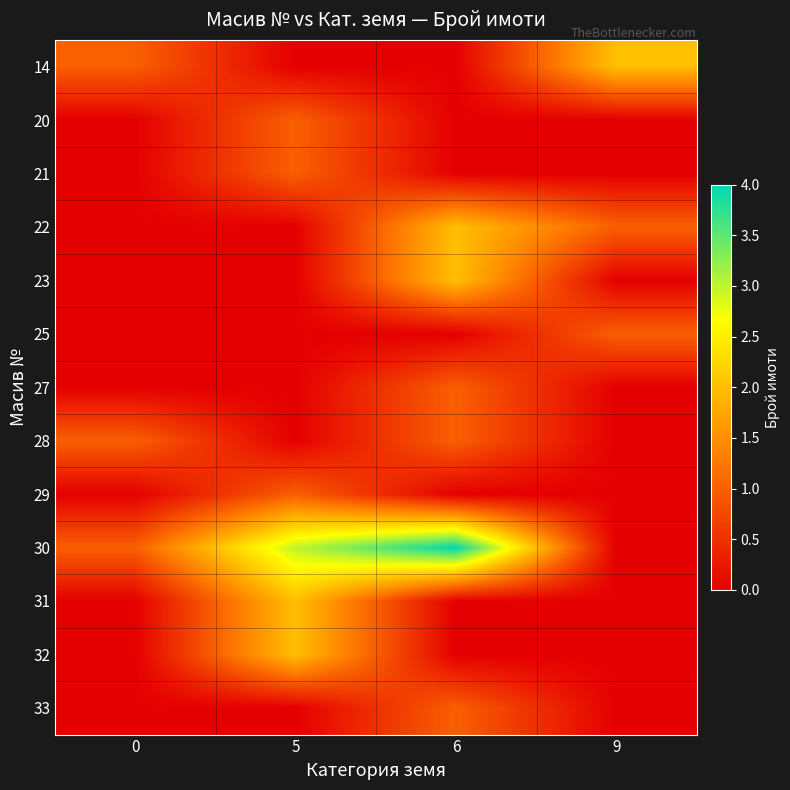

Which has a higher value, 6 or 5?

6